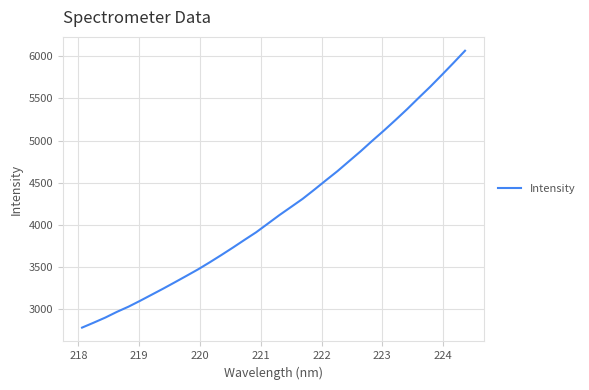

What is the maximum value shown in the chart?

6067.6